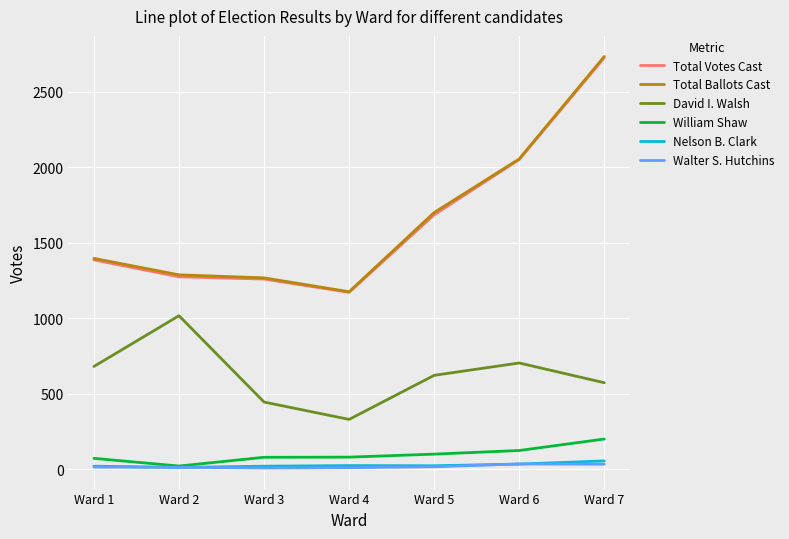

How many lines are shown in the chart?

6